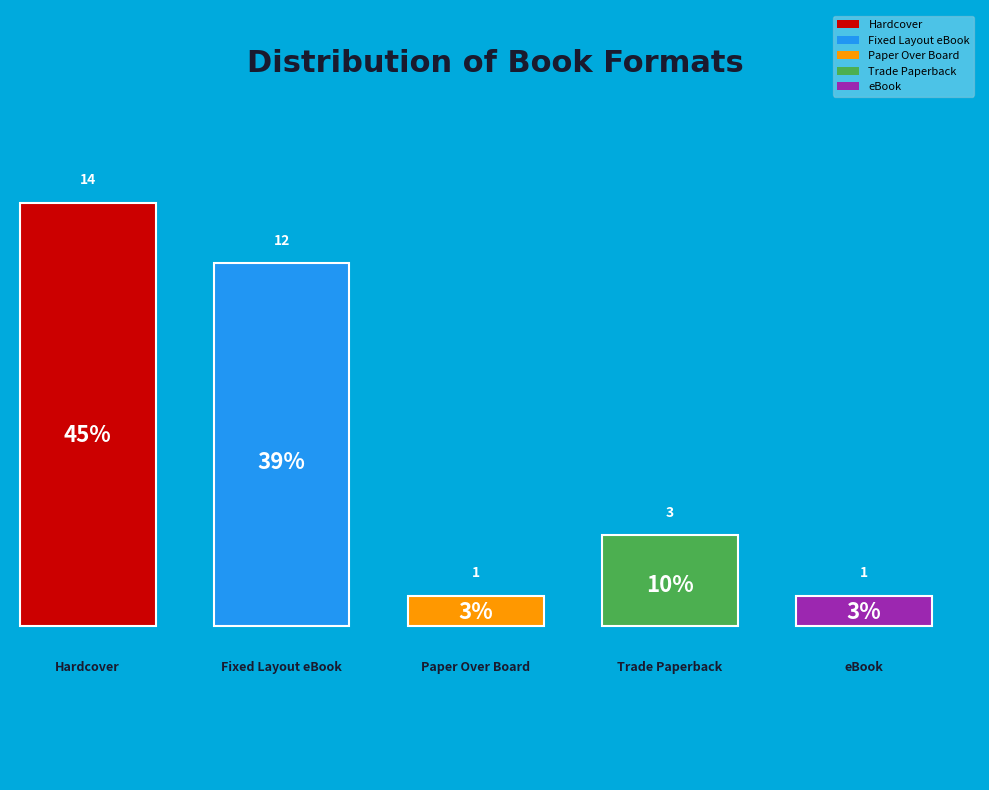

To the nearest percent, what is the average slice percentage?

20%